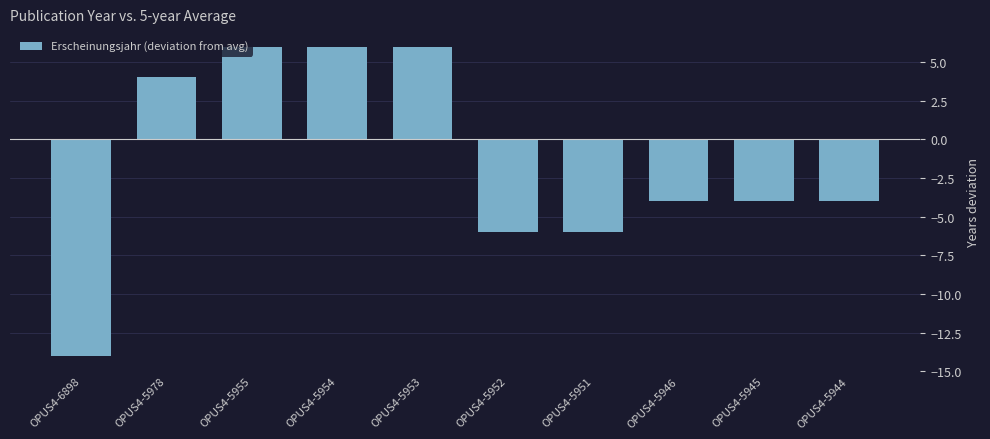

Are the bars horizontal?

No